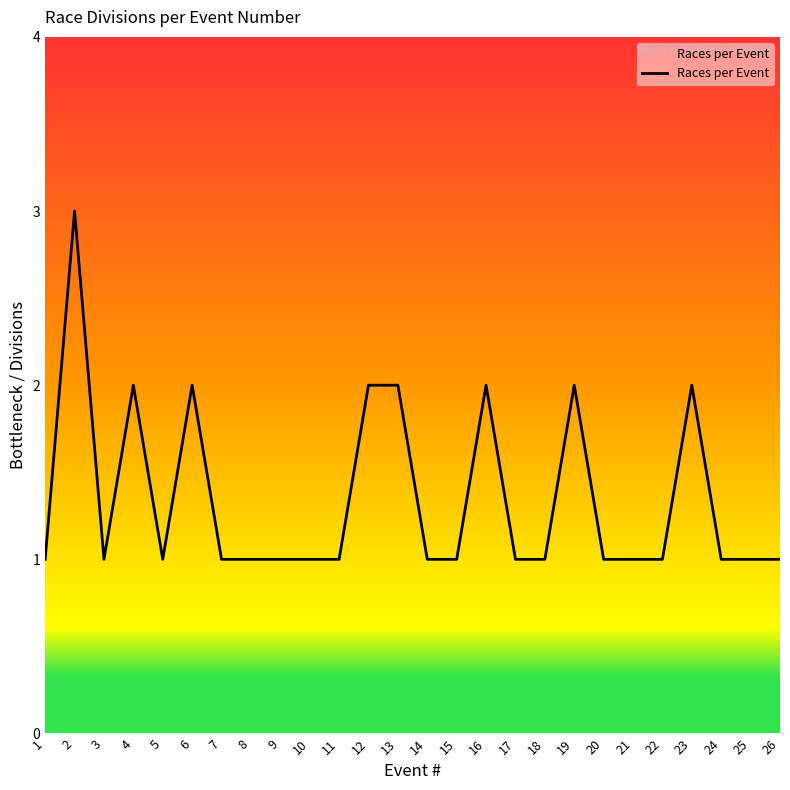

Between 12 and 20, which is larger?

12